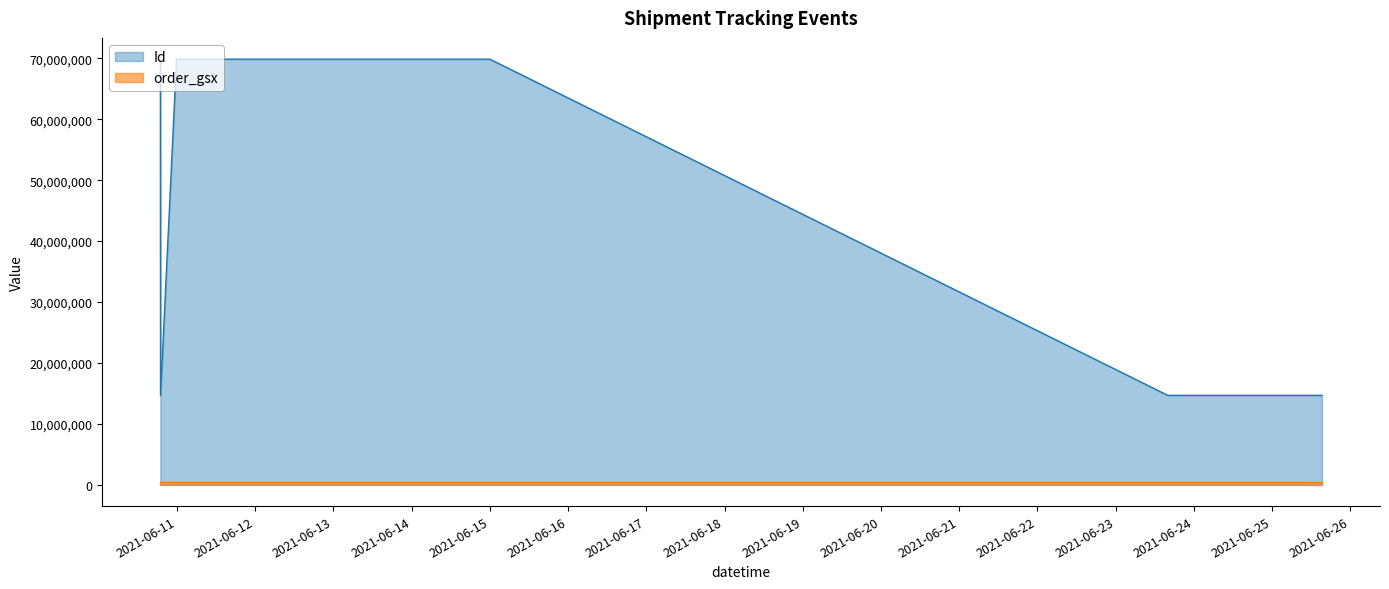

How many lines are shown in the chart?

2